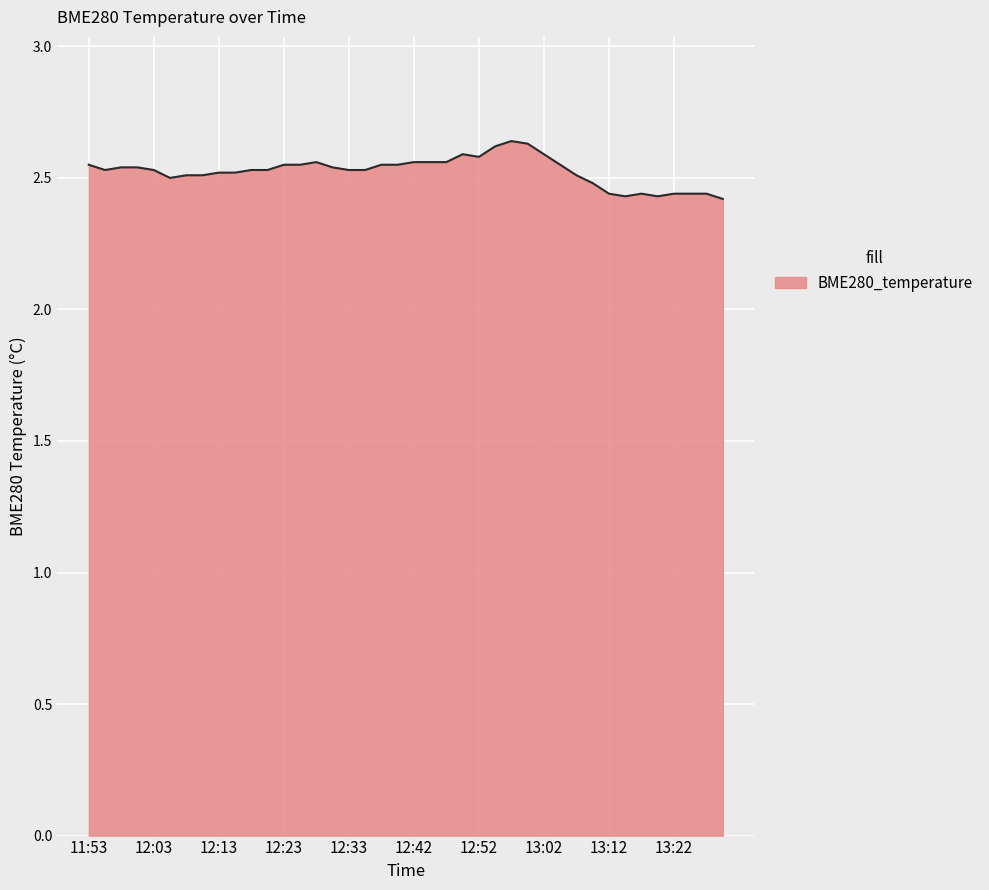

Where is the first local minimum?

11:56